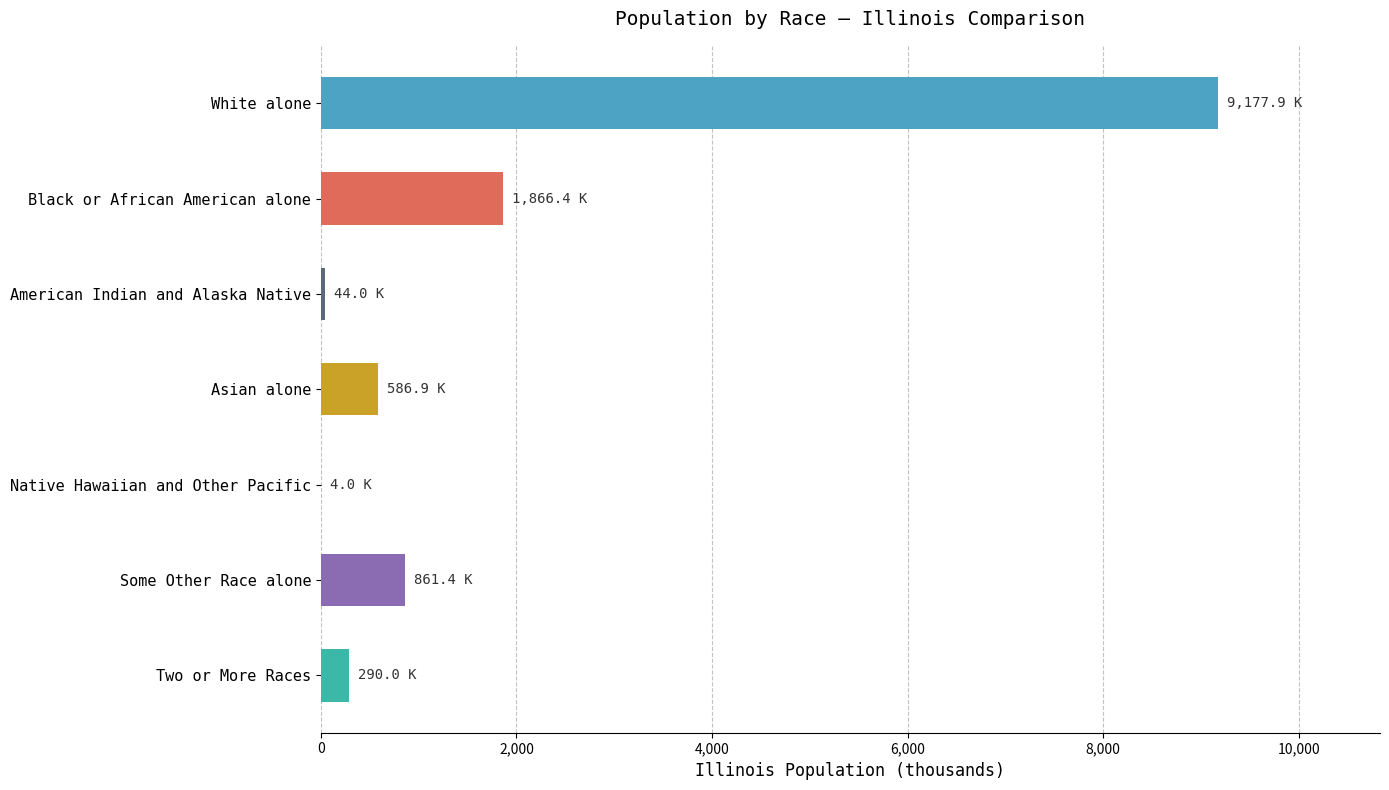

Which category has the highest value across all series?

White alone